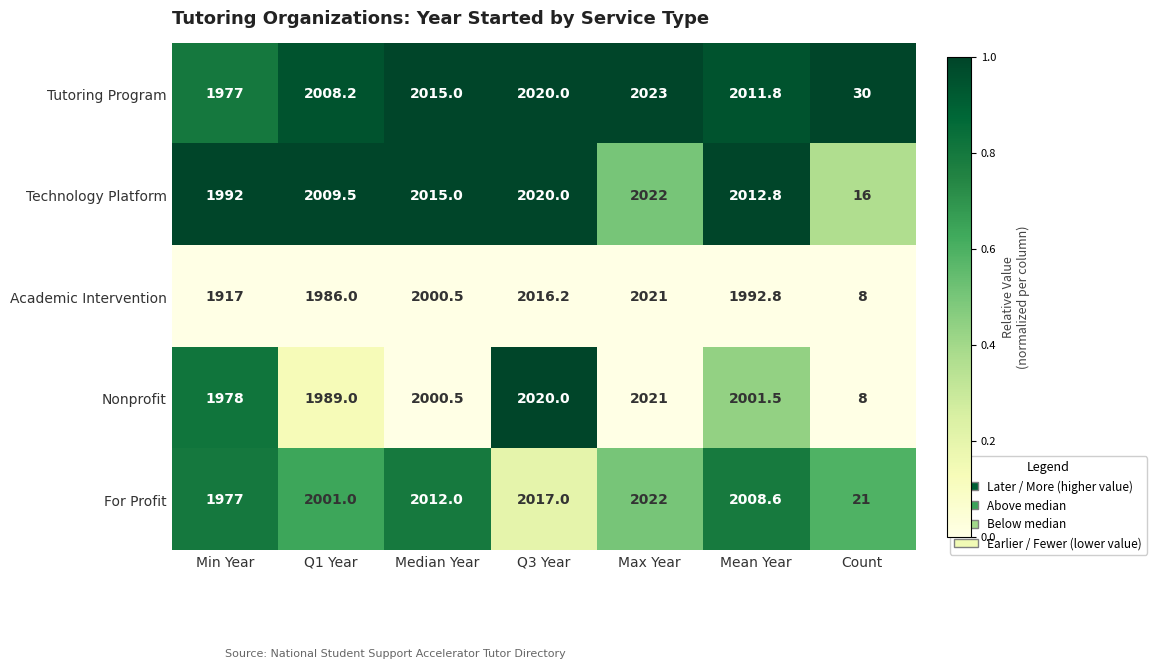

Between Q1 Year and Median Year, which series saw the biggest shift?

Academic Intervention